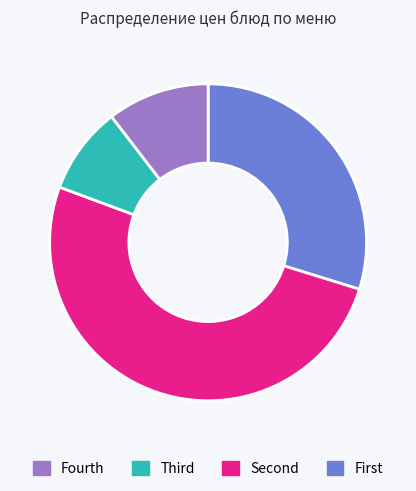

Does any single category account for the majority?

Yes